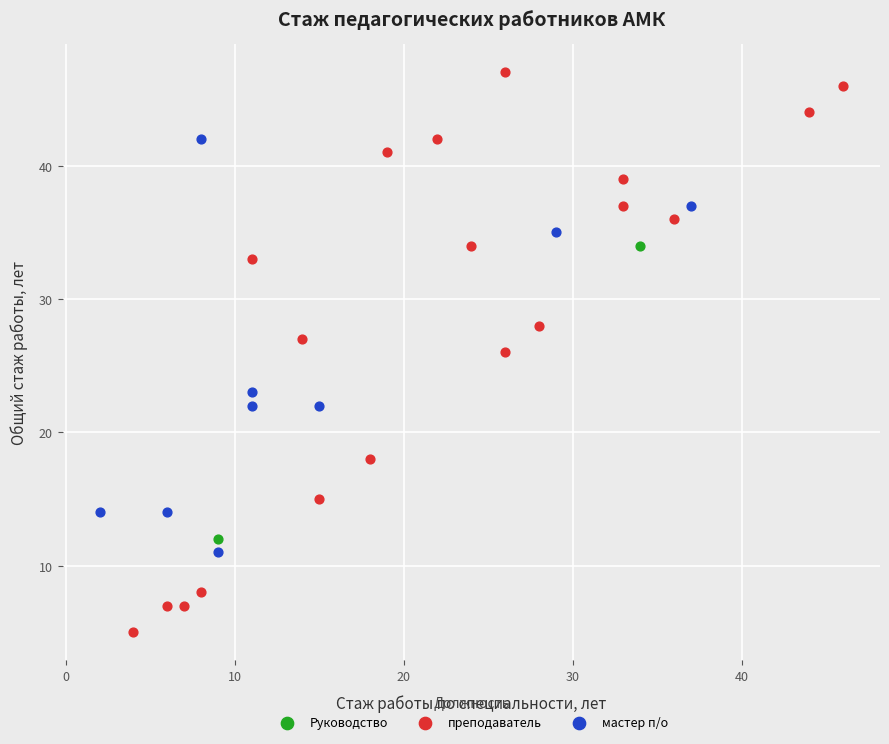

What are all the series names shown in the legend?

Руководство, преподаватель, мастер п/о